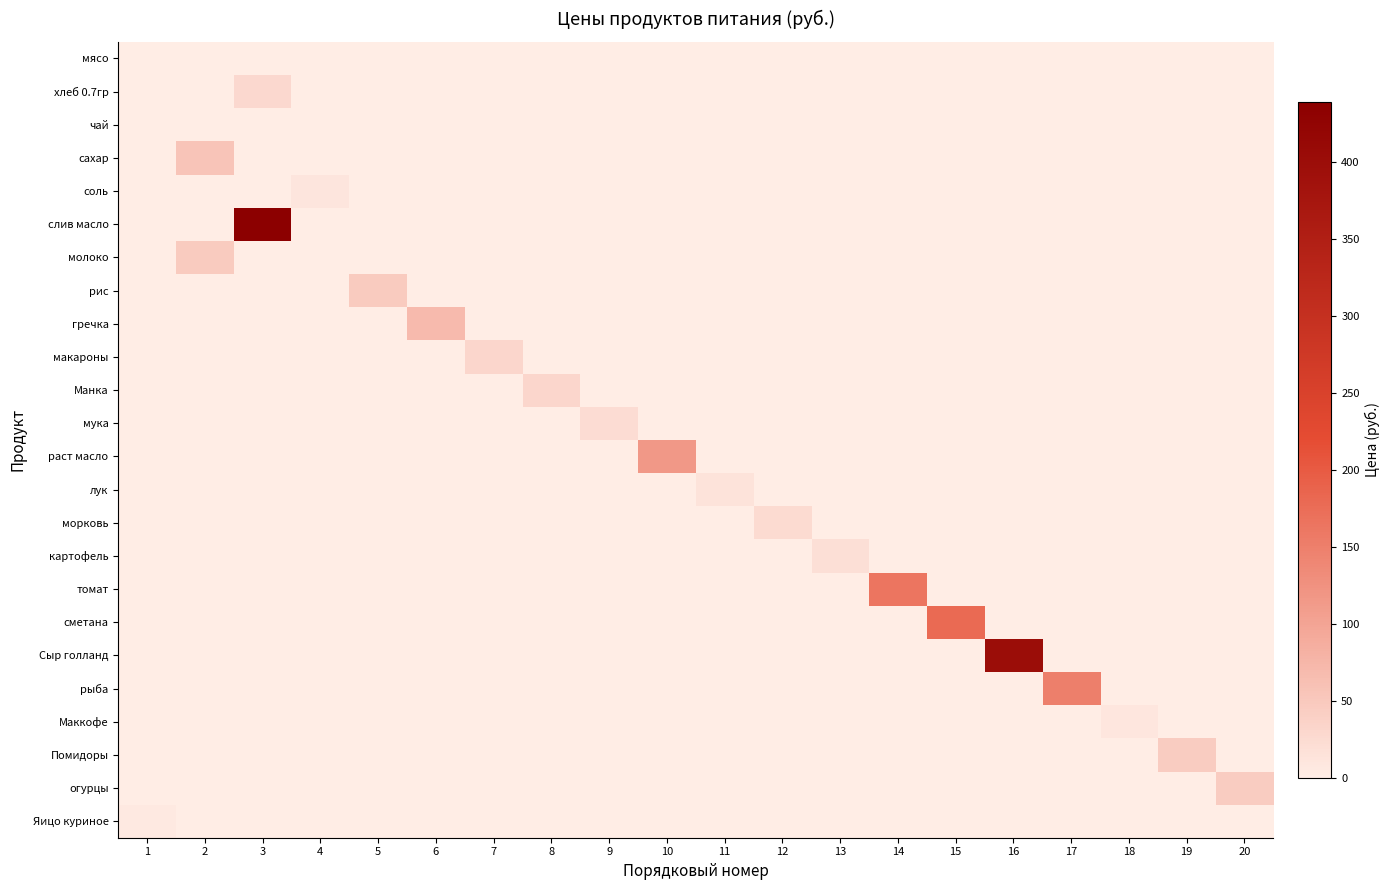

At which category is the sum across all series the highest?

3